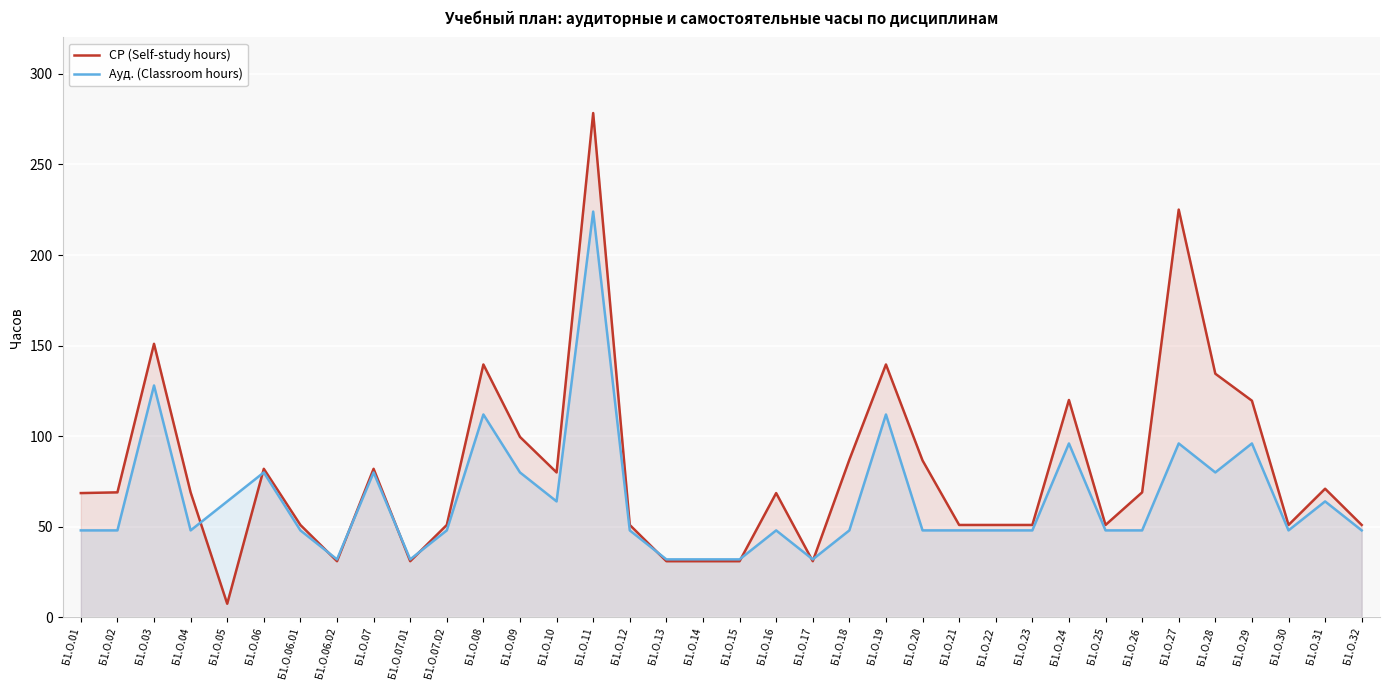

What is the total value across all series at Б1.О.24?

216.0